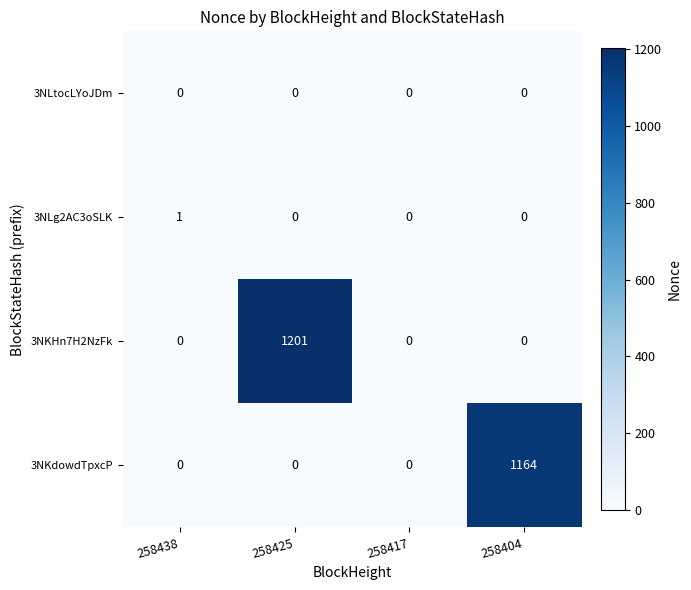

Rank the series by their maximum value, from lowest to highest.

3NLtocLYoJDm, 3NLg2AC3oSLK, 3NKdowdTpxcP, 3NKHn7H2NzFk